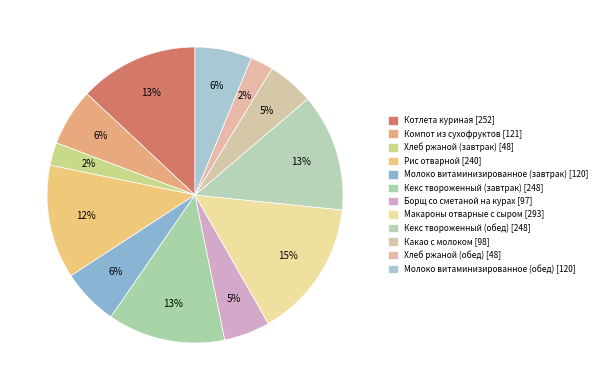

The Хлеб ржаной (завтрак) slice represents 13% of the pie. True or false?

False